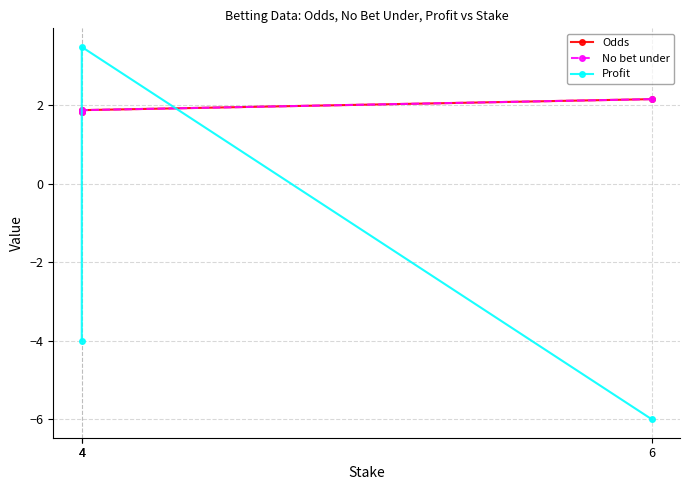

What is the difference between the highest and lowest values at 4?

5.8